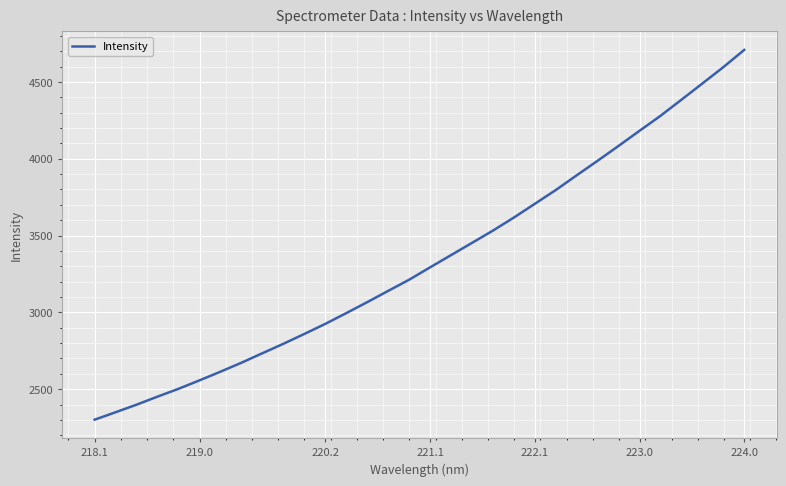

What is the difference between the maximum and minimum values?

2406.6